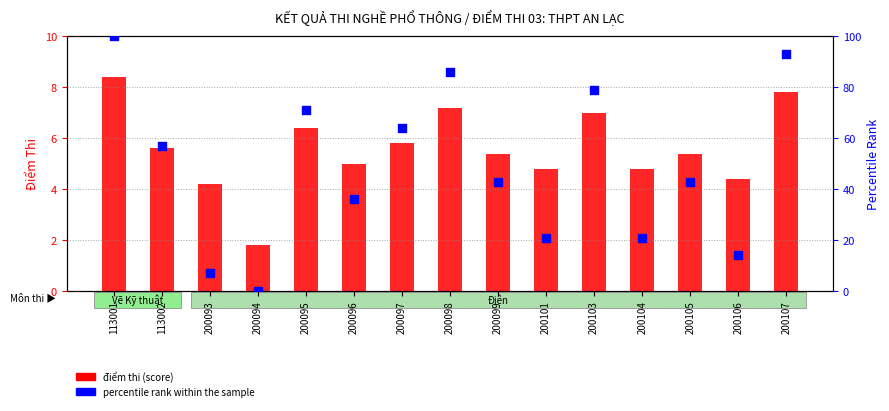

At which category is the sum across all series the highest?

113001